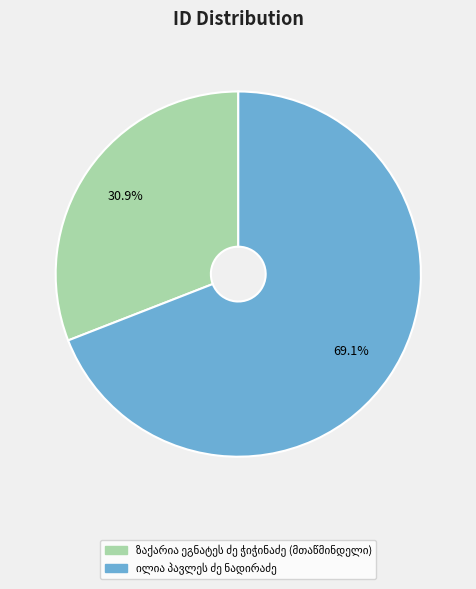

Is there a majority slice in this chart?

Yes